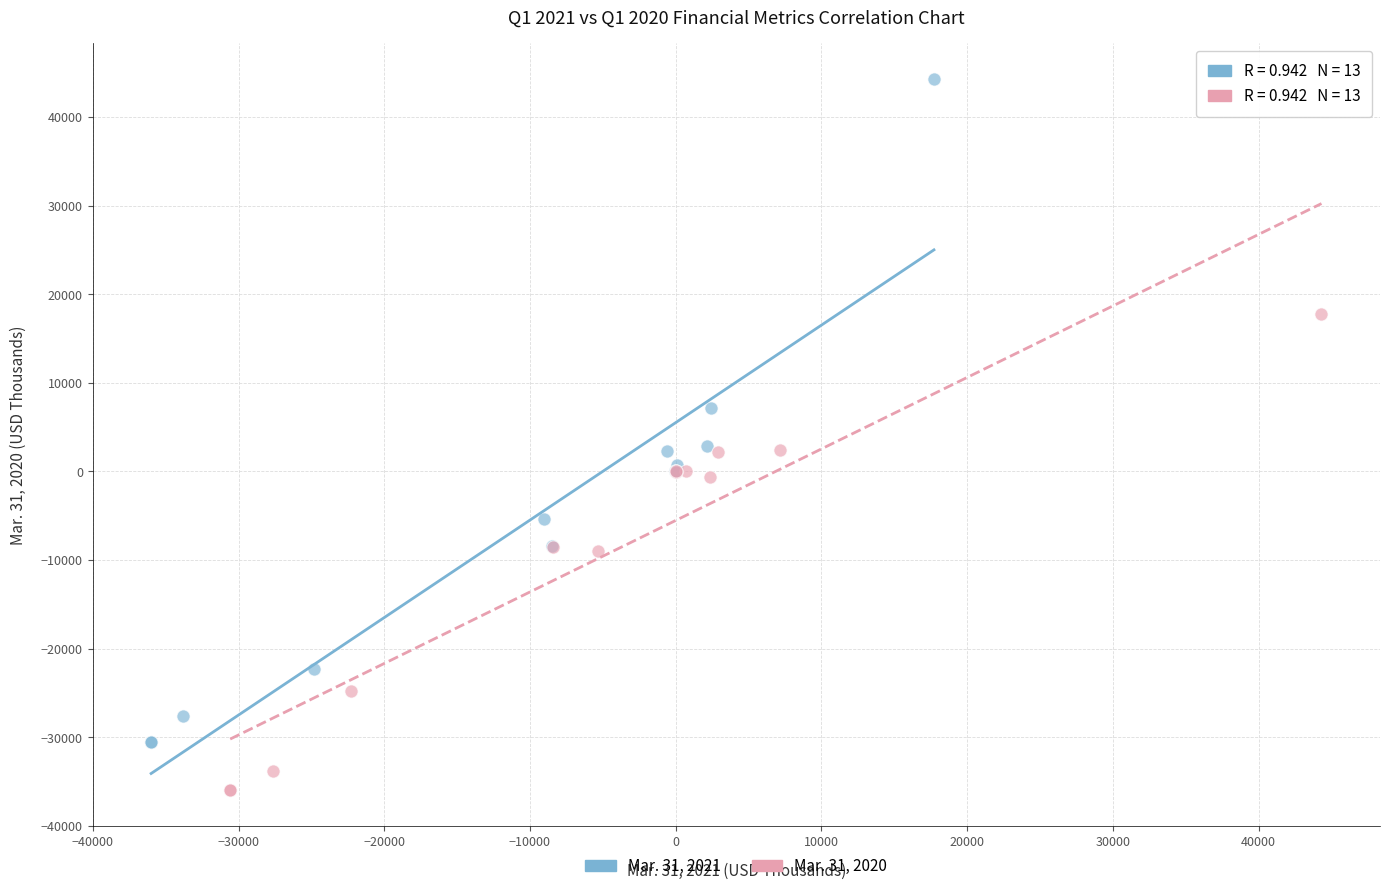

What are all the series names shown in the legend?

Mar. 31, 2021, Mar. 31, 2020